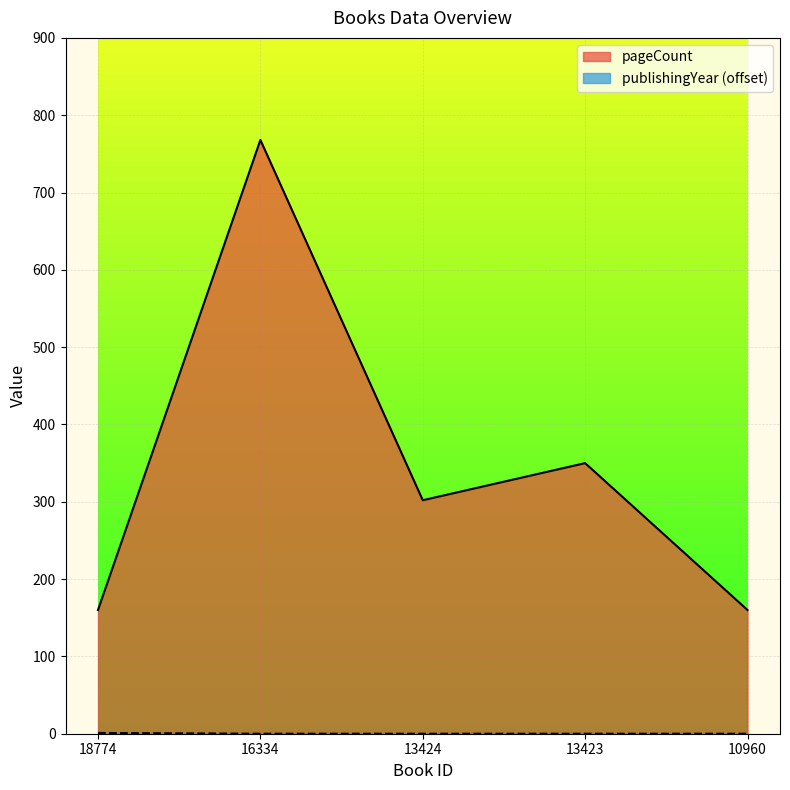

True or false: publishingYear and pageCount intersect in this chart.

False